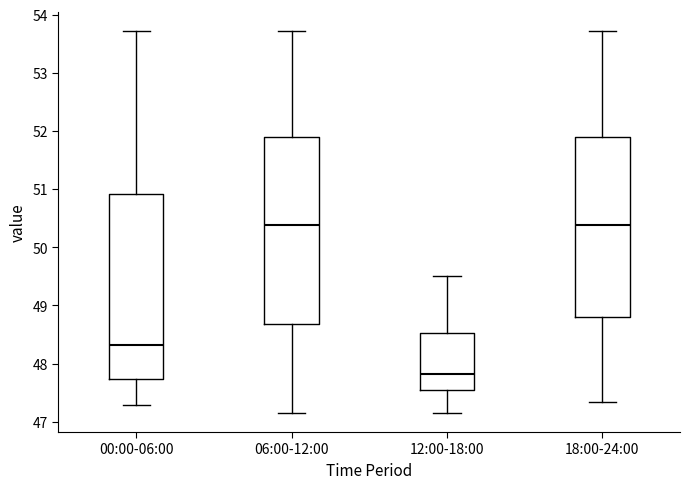

Reading left to right, read every box against the y-axis: the position of its median line, the range the box covers, and the ends of its whiskers. The values are not printed on the chart, so give them approximately, as read against the axis.

00:00-06:00: median 48.3, box 47.7 to 50.9, whiskers 47.3 to 53.7
06:00-12:00: median 50.4, box 48.7 to 51.9, whiskers 47.2 to 53.7
12:00-18:00: median 47.8, box 47.5 to 48.5, whiskers 47.2 to 49.5
18:00-24:00: median 50.4, box 48.8 to 51.9, whiskers 47.3 to 53.7